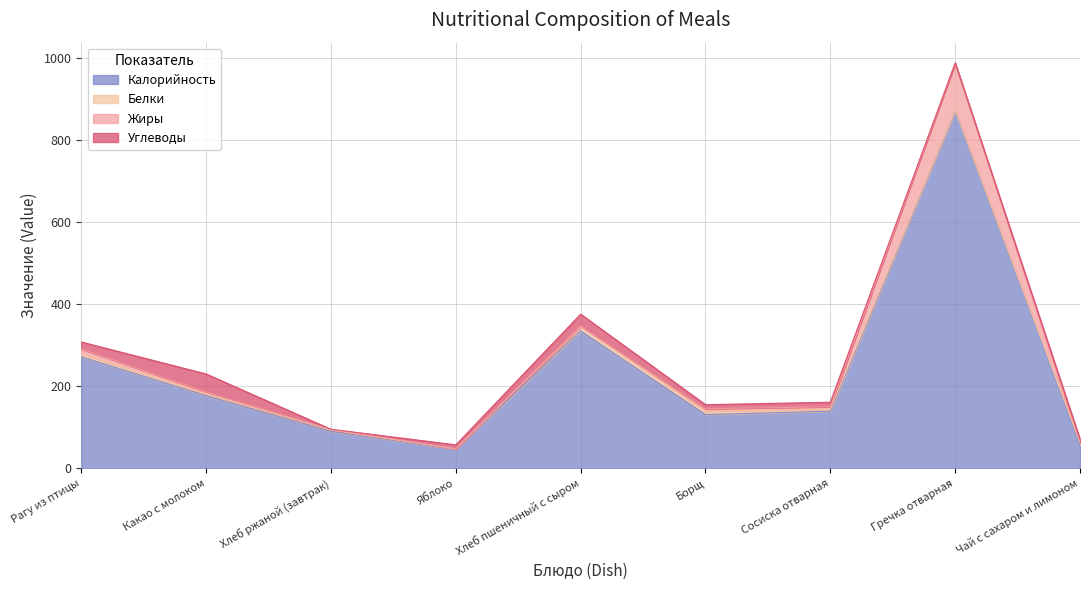

Count the number of categories in the chart.

9